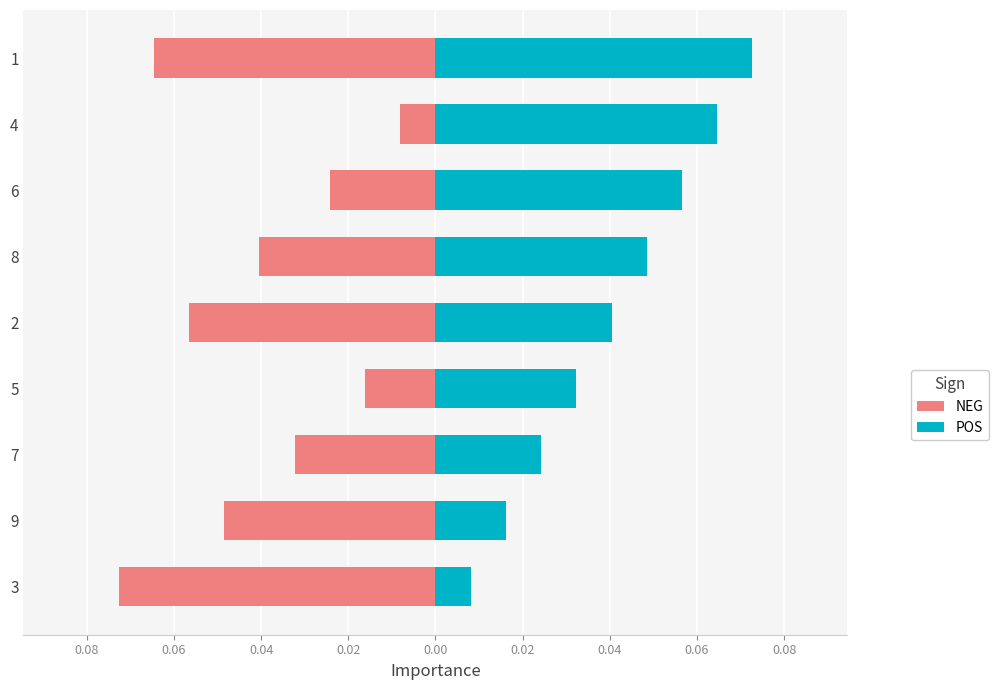

Rank the series at 1 from highest to lowest value.

POS, NEG